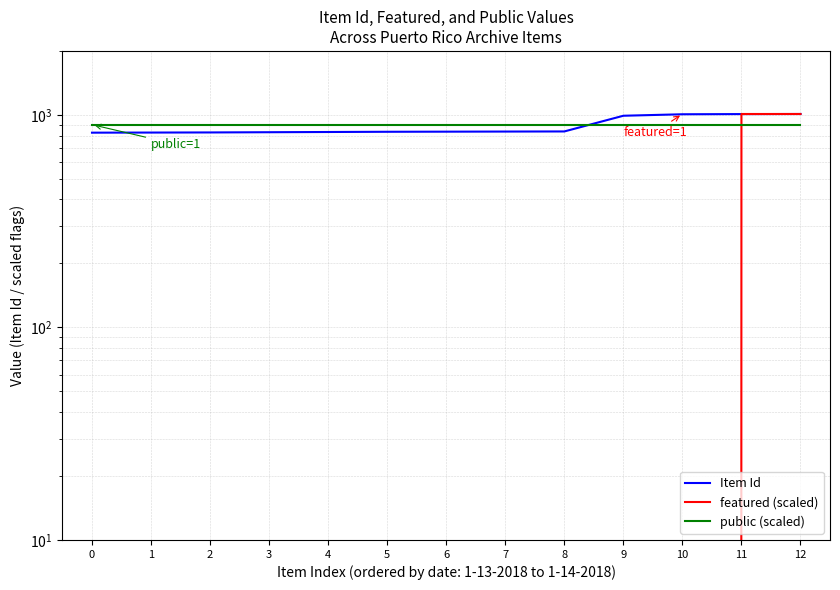

Rank the series at 7 from lowest to highest value.

featured (scaled), Item Id, public (scaled)